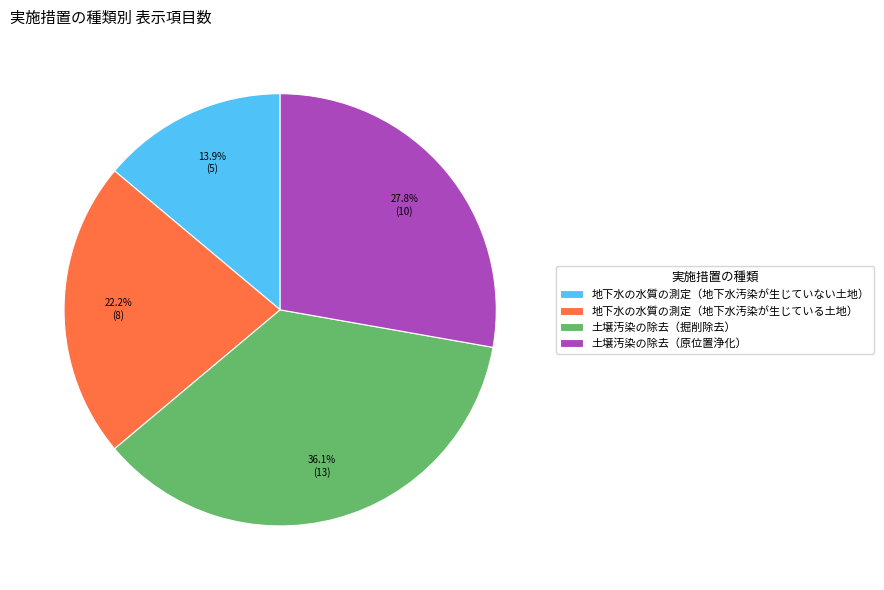

What percentage is NOT represented by 地下水の水質の測定（地下水汚染が生じていない土地）?

86.1%